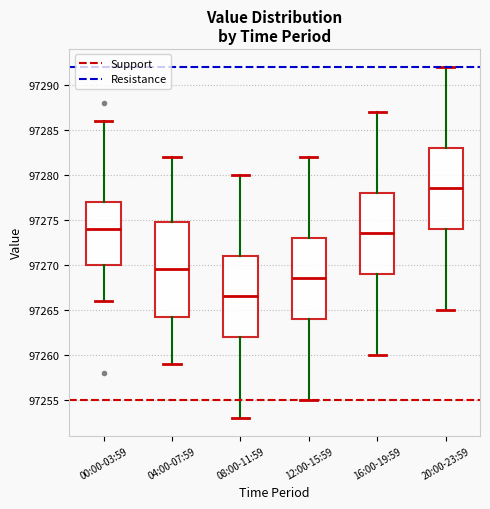

Where does the median line of the box for 12:00-15:59 sit on the y-axis? The values are not printed on the chart, so give them approximately, as read against the axis.

97268.5